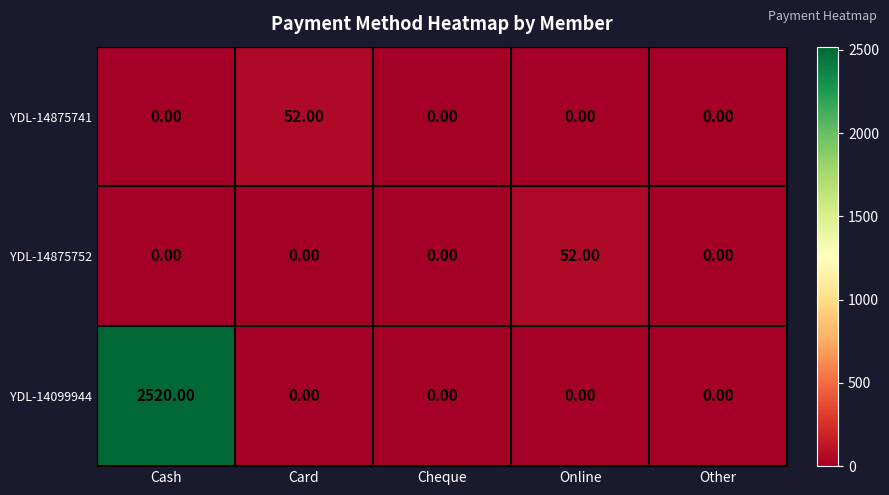

What is the difference between the YDL-14875741 values at Online and Card?

52